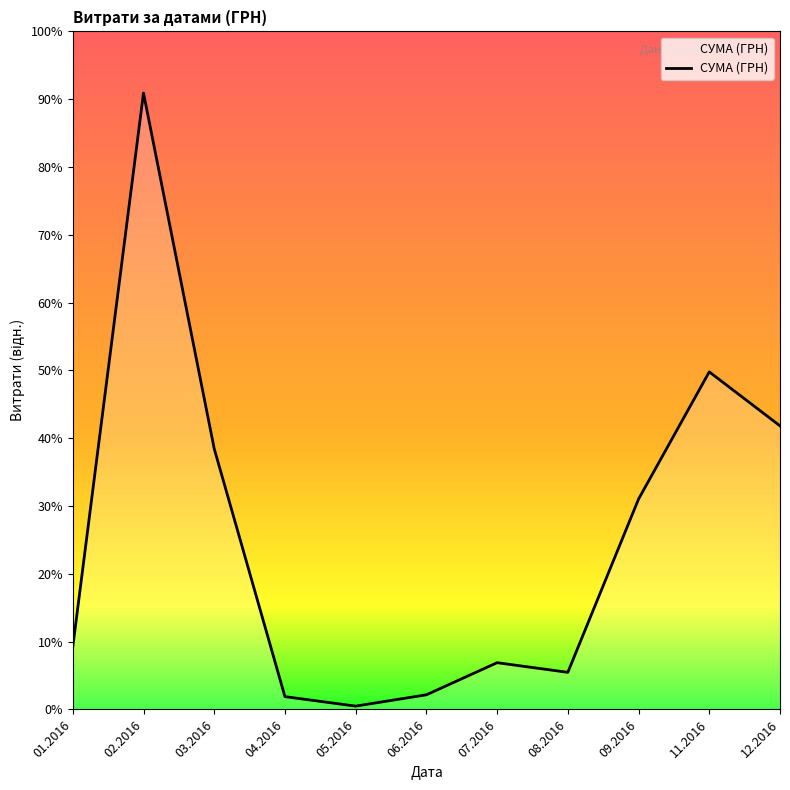

Is this an area chart (filled region under the line)?

Yes